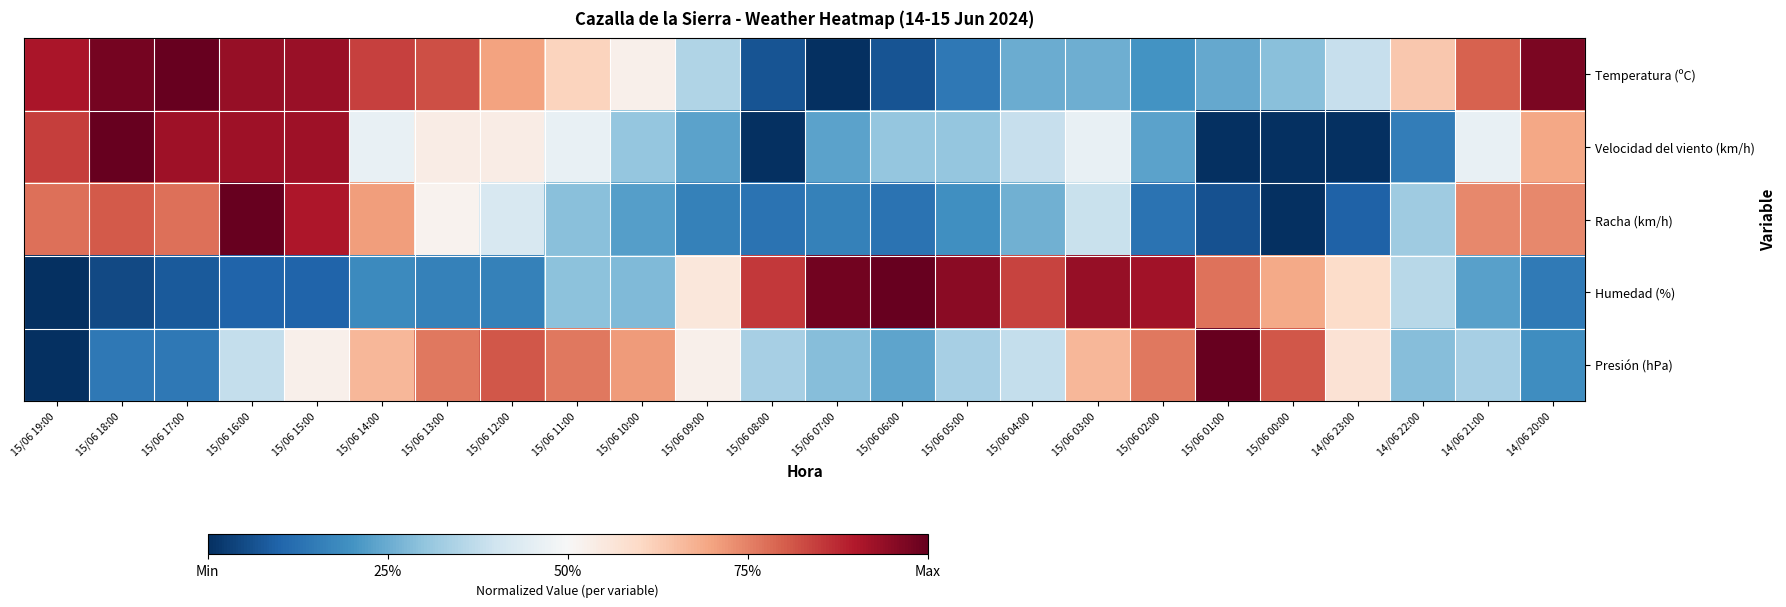

What is the spread (max minus min) of values at 15/06 04:00?

0.6